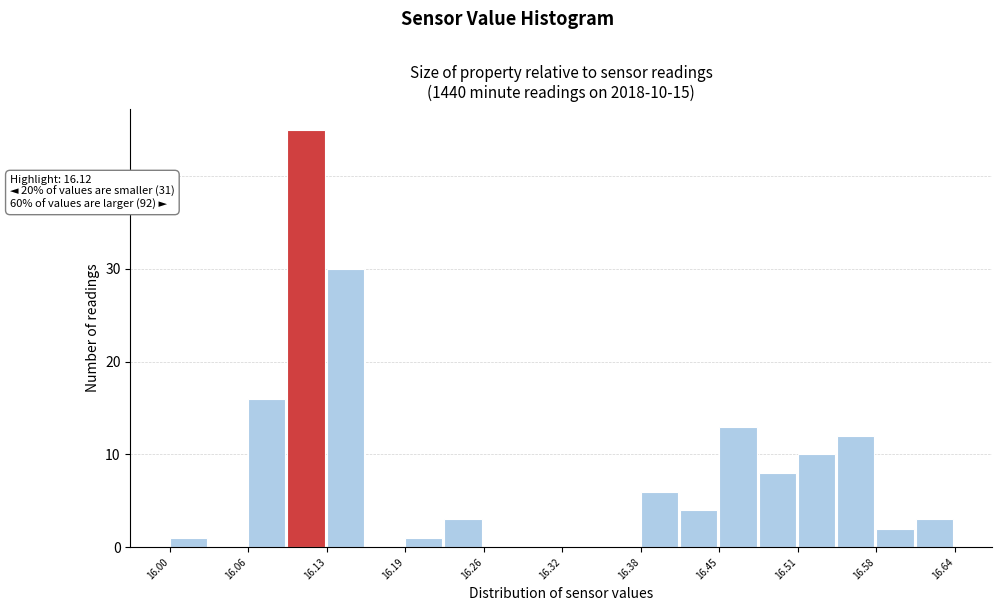

Around what value on the x-axis is the tallest bar? Give the approximate position of its centre, as read against the axis.

16.11